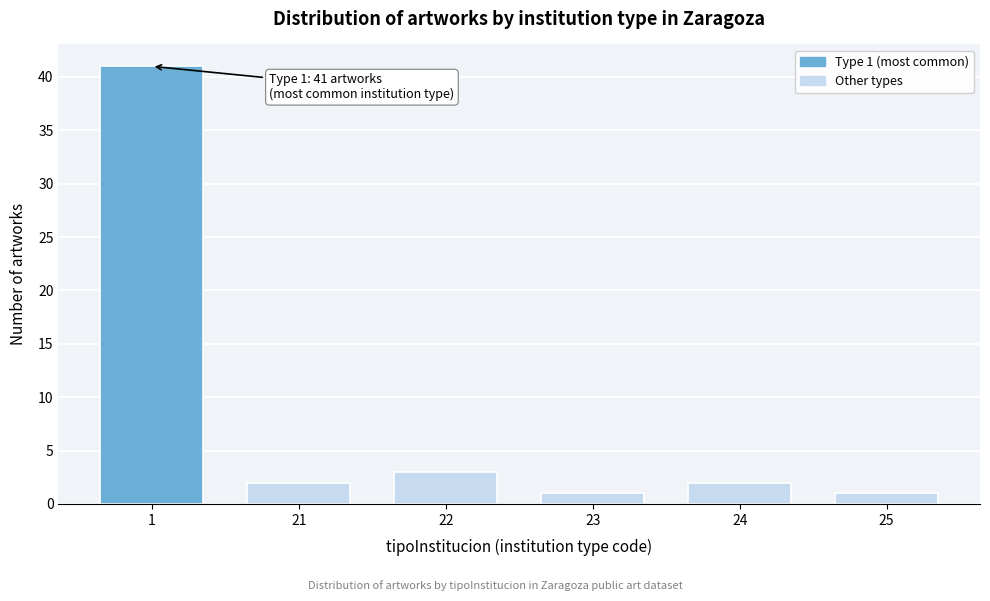

Reading left to right, transcribe all the data shown in this chart.

41	2	3	1	2	1